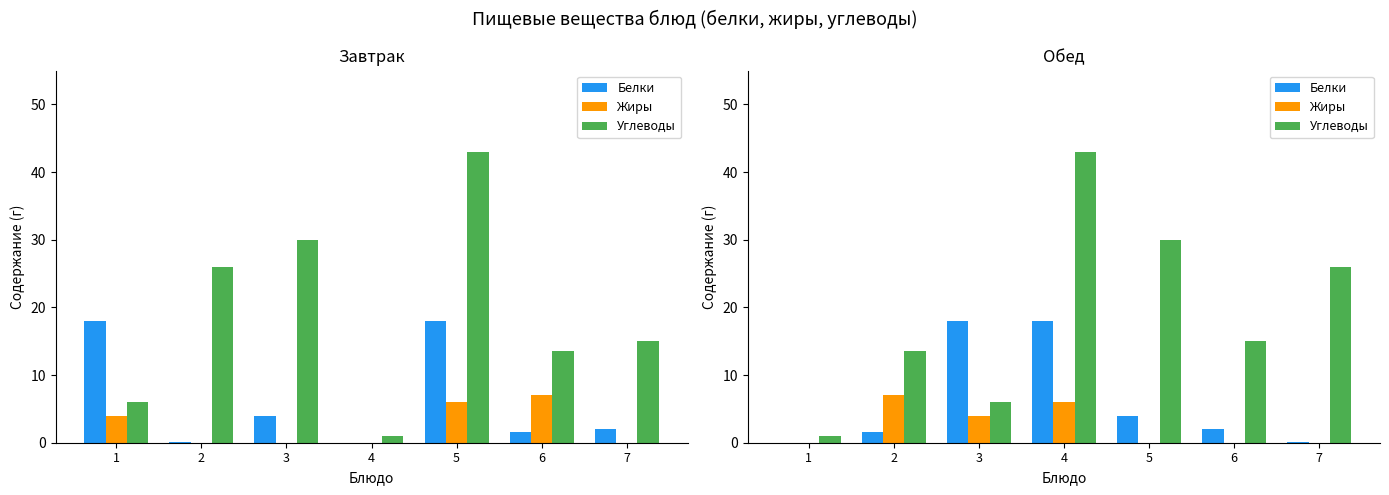

How many values in the Белки series are below 2?

3